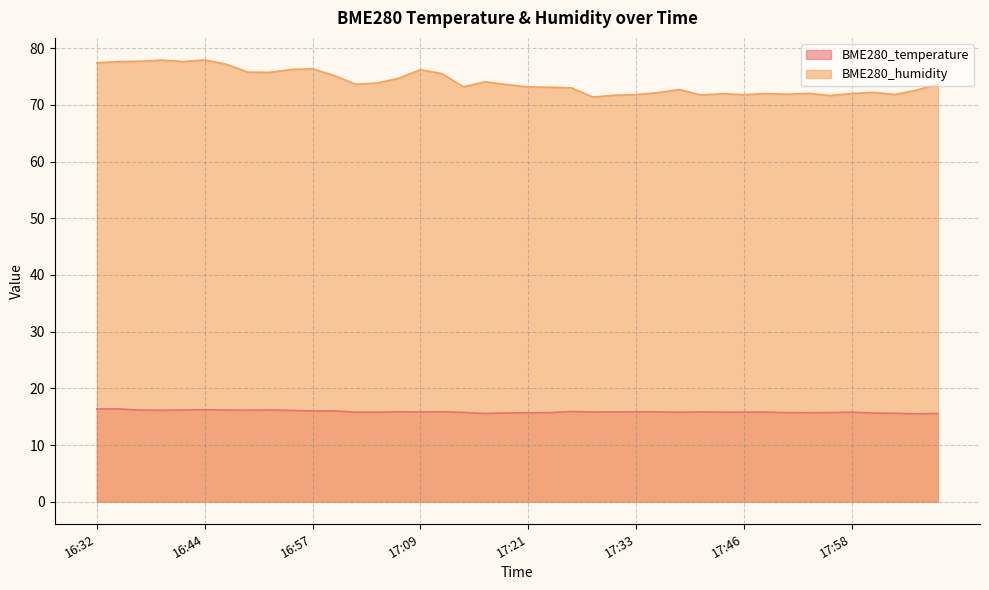

Rank the series at 16:40 from highest to lowest value.

BME280_humidity, BME280_temperature